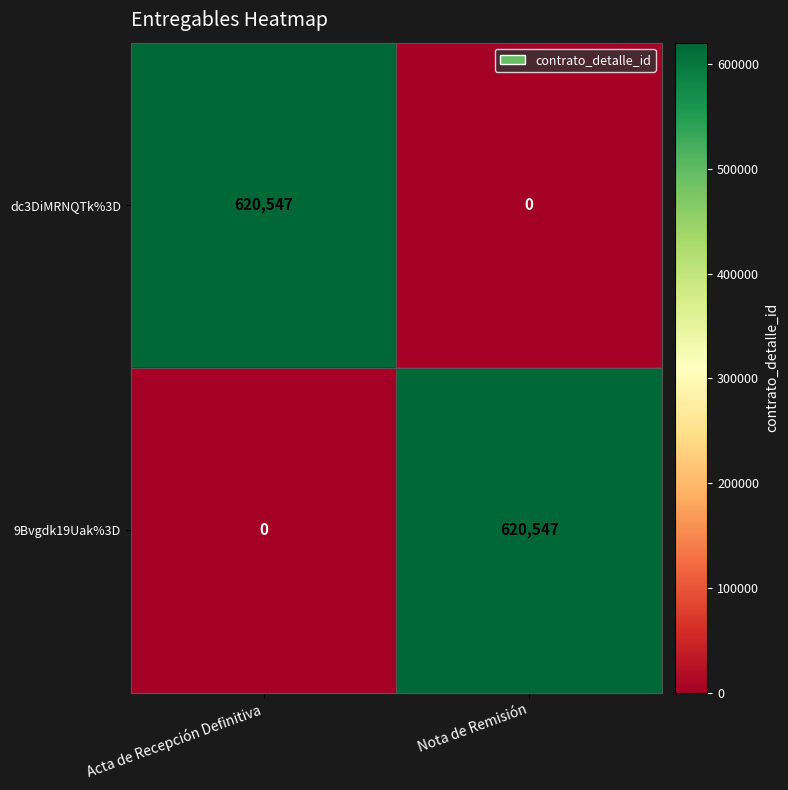

What is the maximum value shown in the chart?

620547